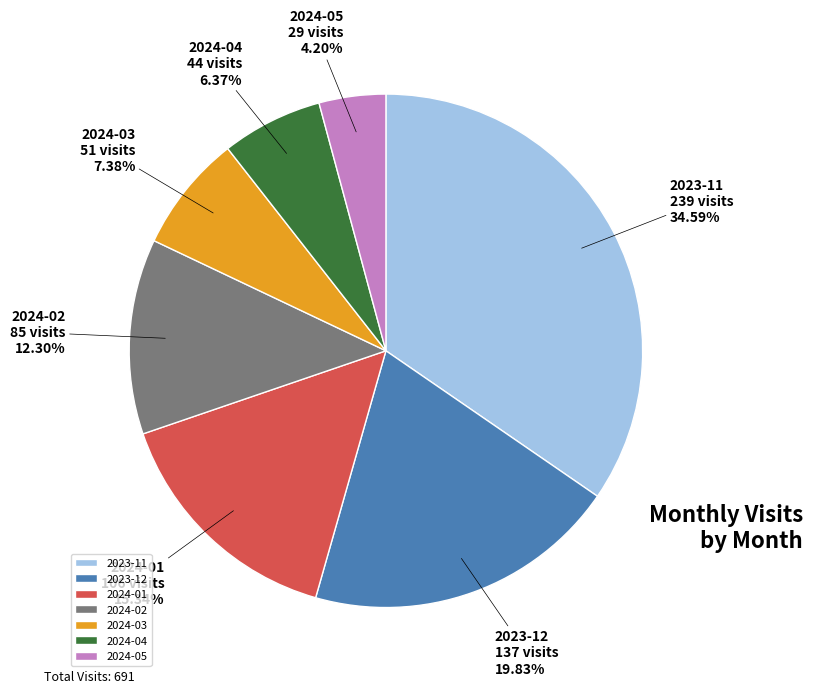

Which has a higher value, 2024-03 or 2023-12?

2023-12